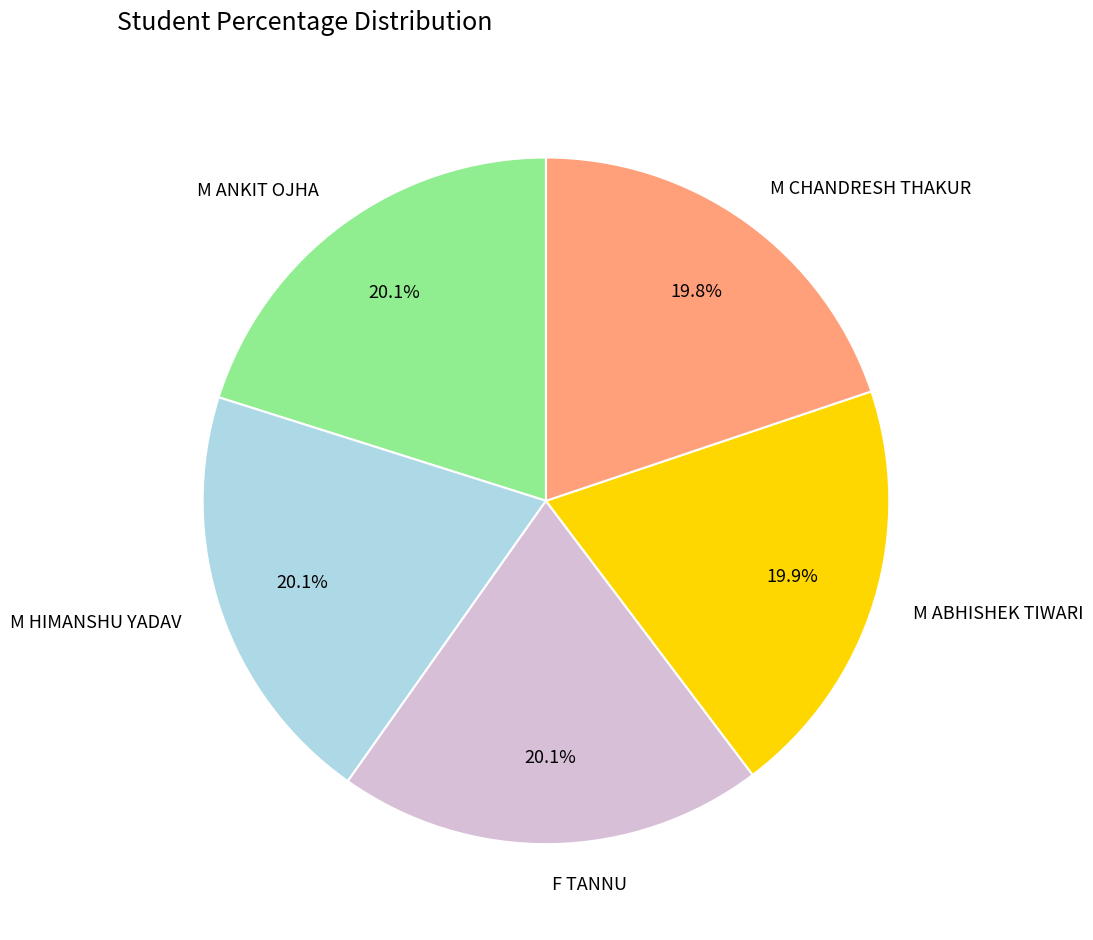

What percentage is NOT represented by M ANKIT OJHA?

79.9%